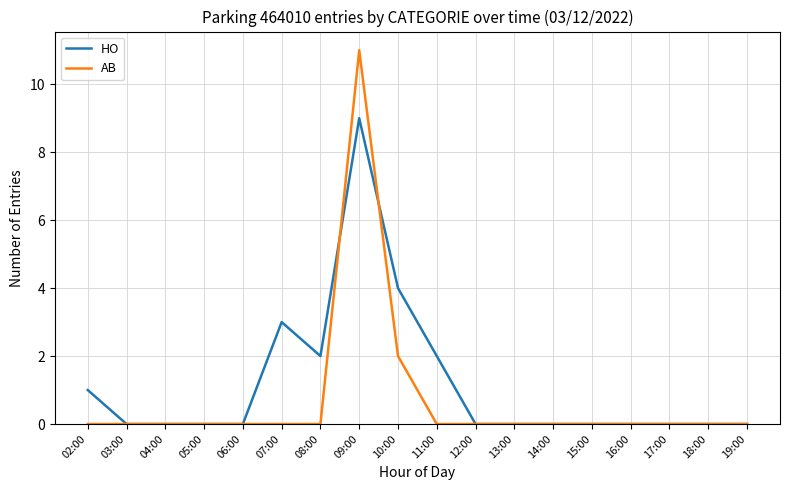

The HO series shows 2 at 11:00. True or false?

True